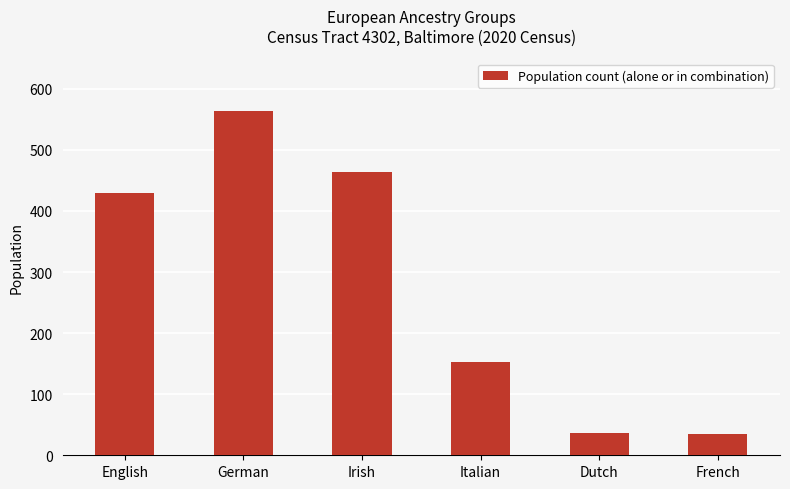

Where is the data nearest to the value 299?

English